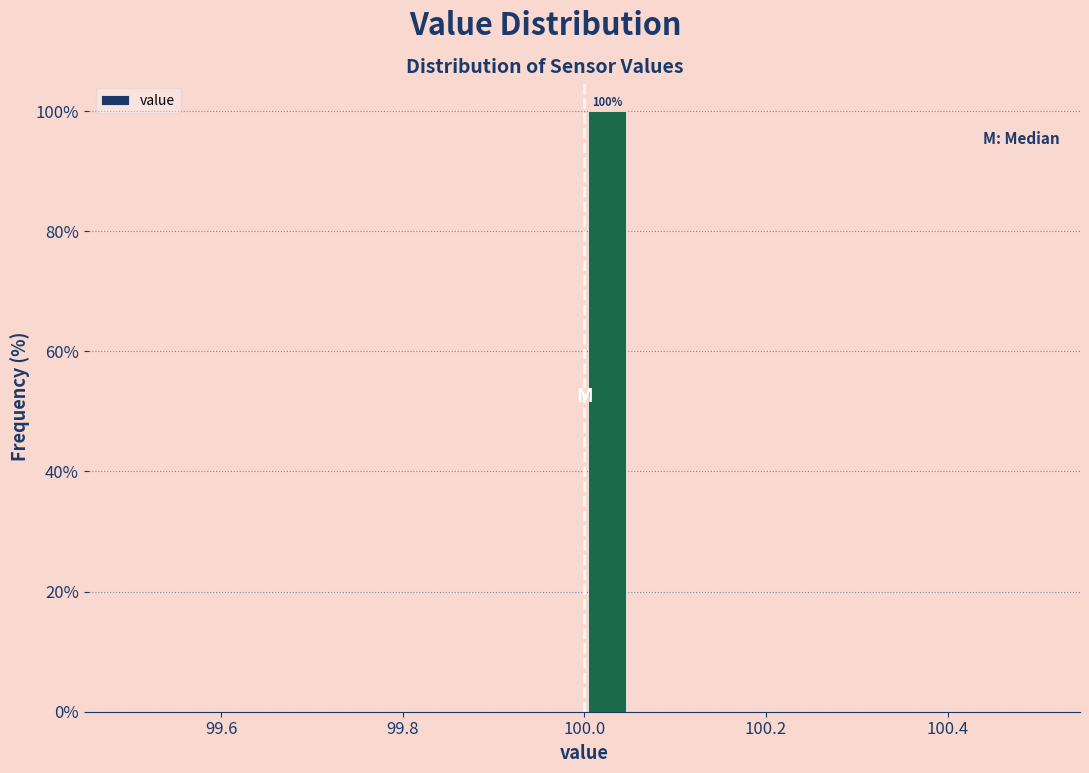

Around what value on the x-axis is the tallest bar? Give the approximate position of its centre, as read against the axis.

100.02